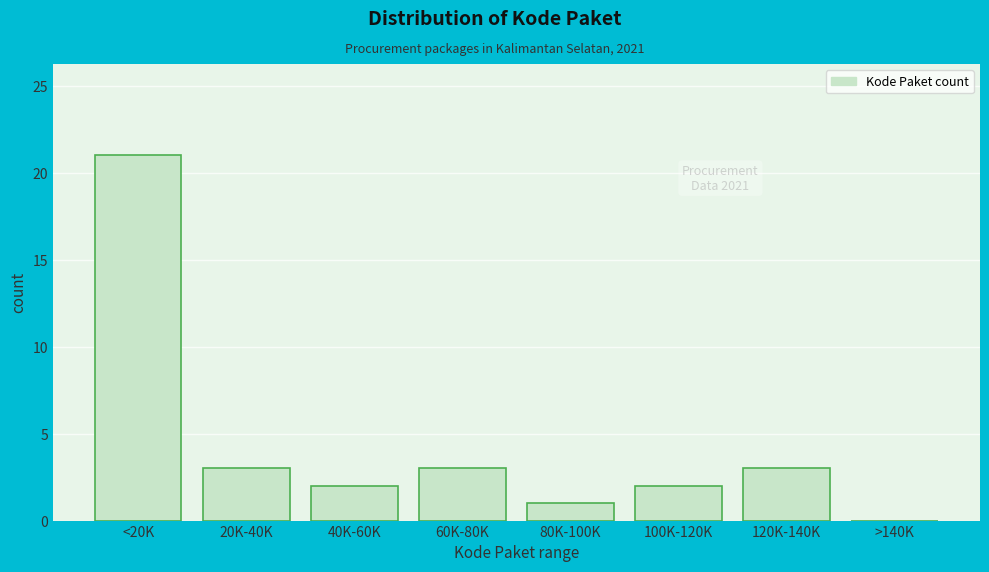

Reading left to right, extract all data points from this chart.

<20K=21	20K-40K=3	40K-60K=2	60K-80K=3	80K-100K=1	100K-120K=2	120K-140K=3	>140K=0